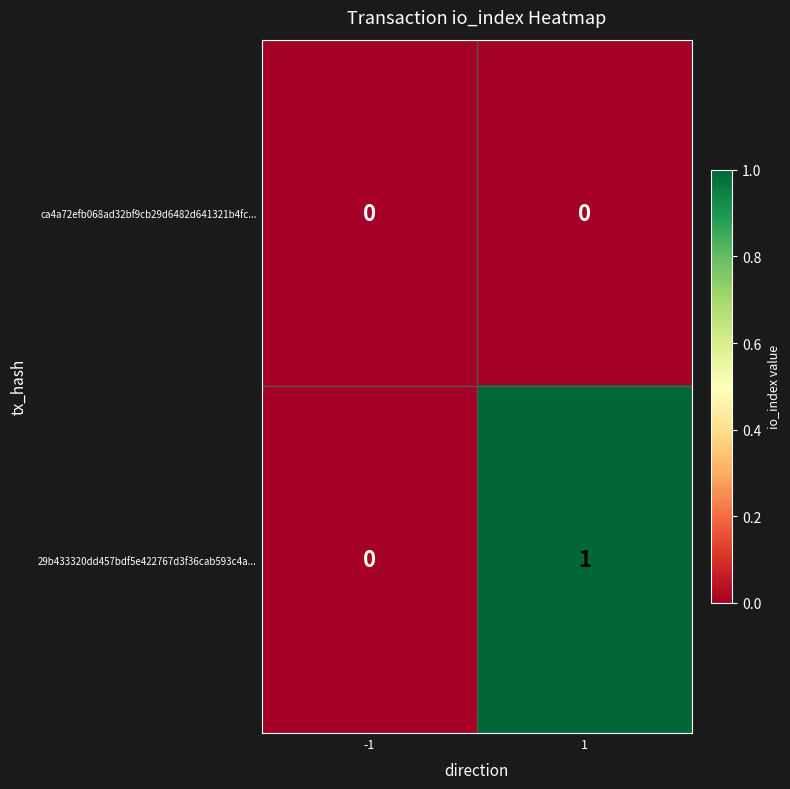

Reading left to right, list all the values displayed in this chart.

ca4a72efb068ad32bf9cb29d6482d641321b4fc...: 0	0
29b433320dd457bdf5e422767d3f36cab593c4a...: 0	1